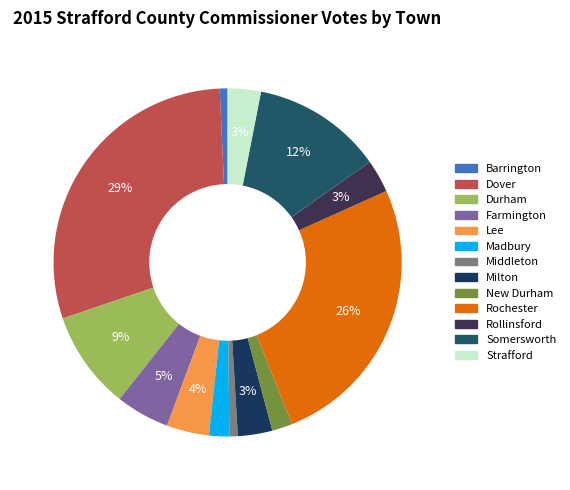

Which slice is the smallest?

Barrington